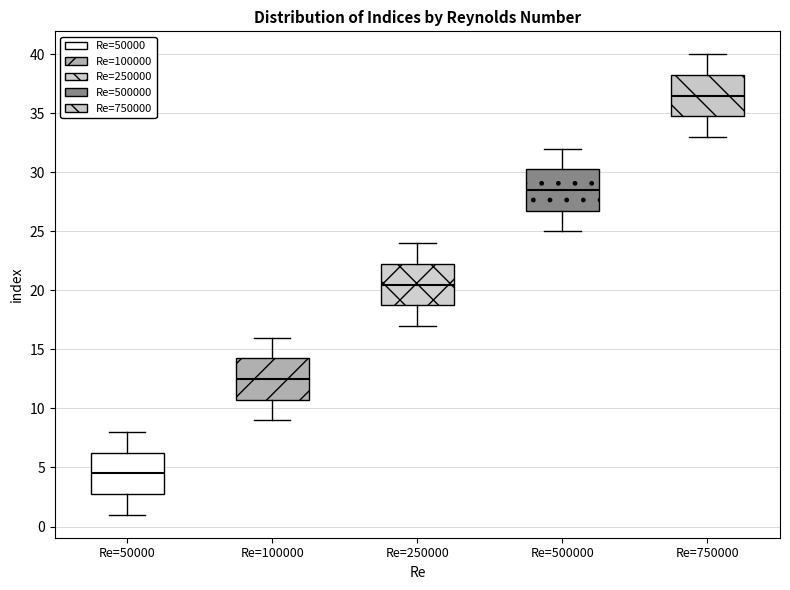

Which box's median line is the lowest?

Re=50000